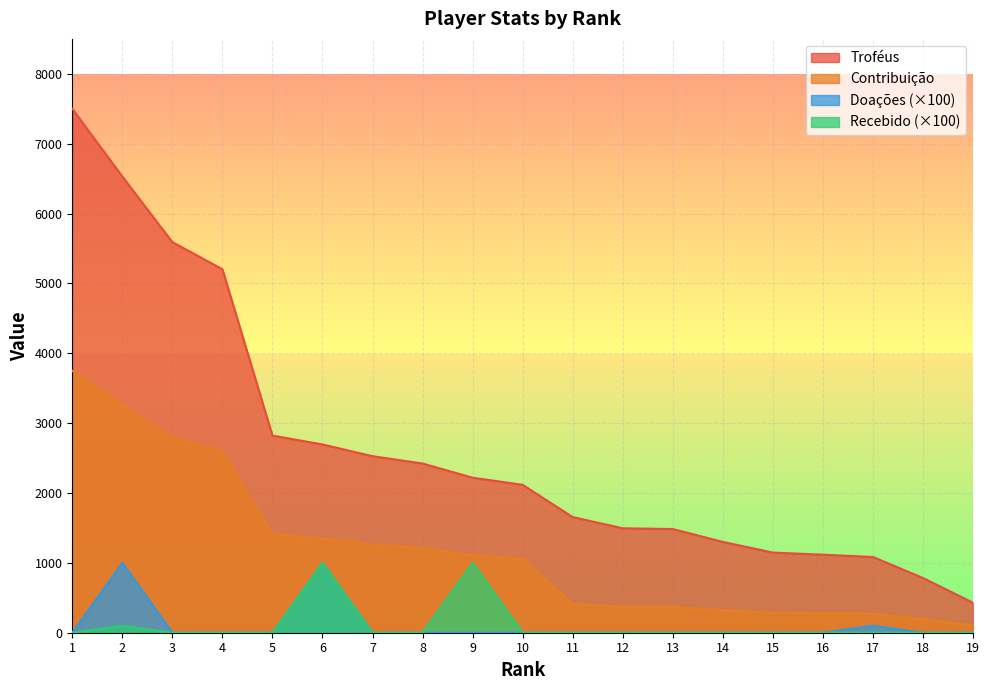

What is the approximate value of Contribuição at 6, to the nearest 10?

1350